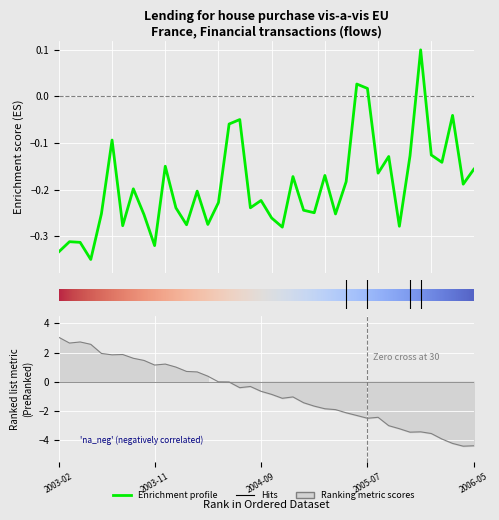

Between 2005-02 and 2004-09, which is larger?

2004-09